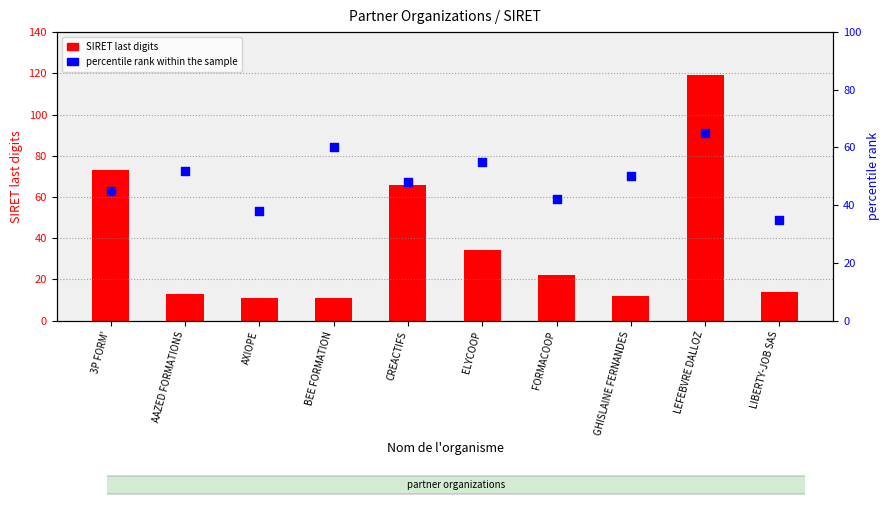

What are all the series names shown in the legend?

SIRET last digits, percentile rank within the sample